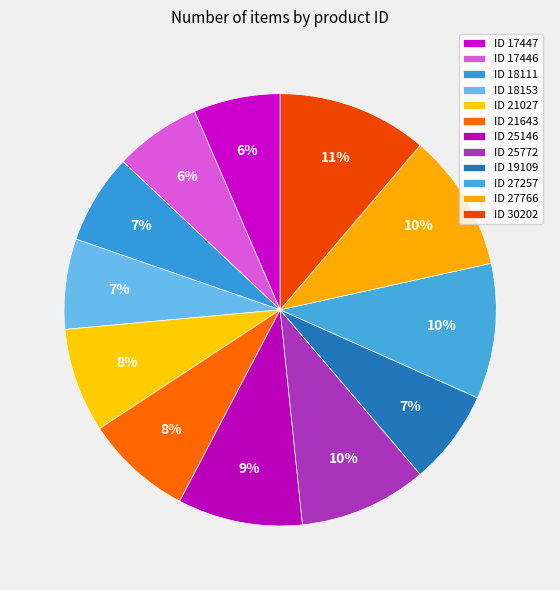

Count the number of slices in the pie.

12